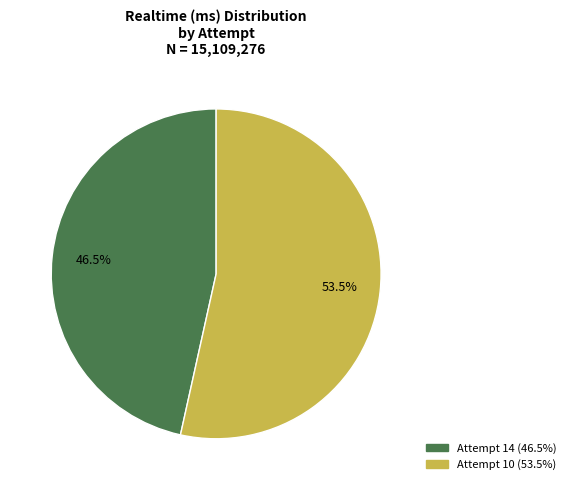

Does any single category account for the majority?

Yes